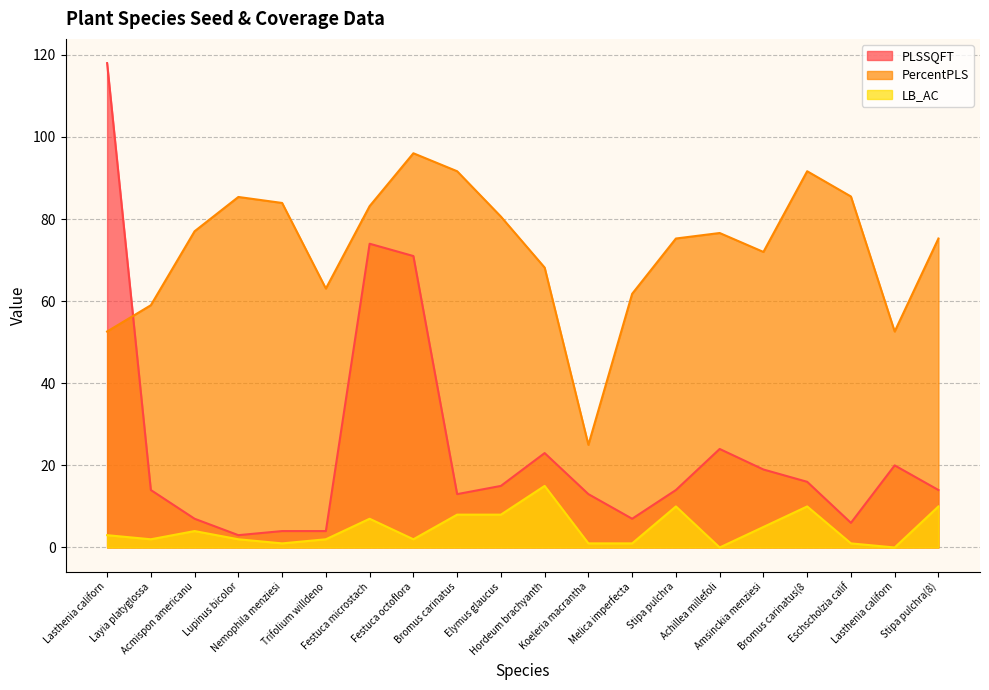

True or false: PercentPLS and PLSSQFT intersect in this chart.

True